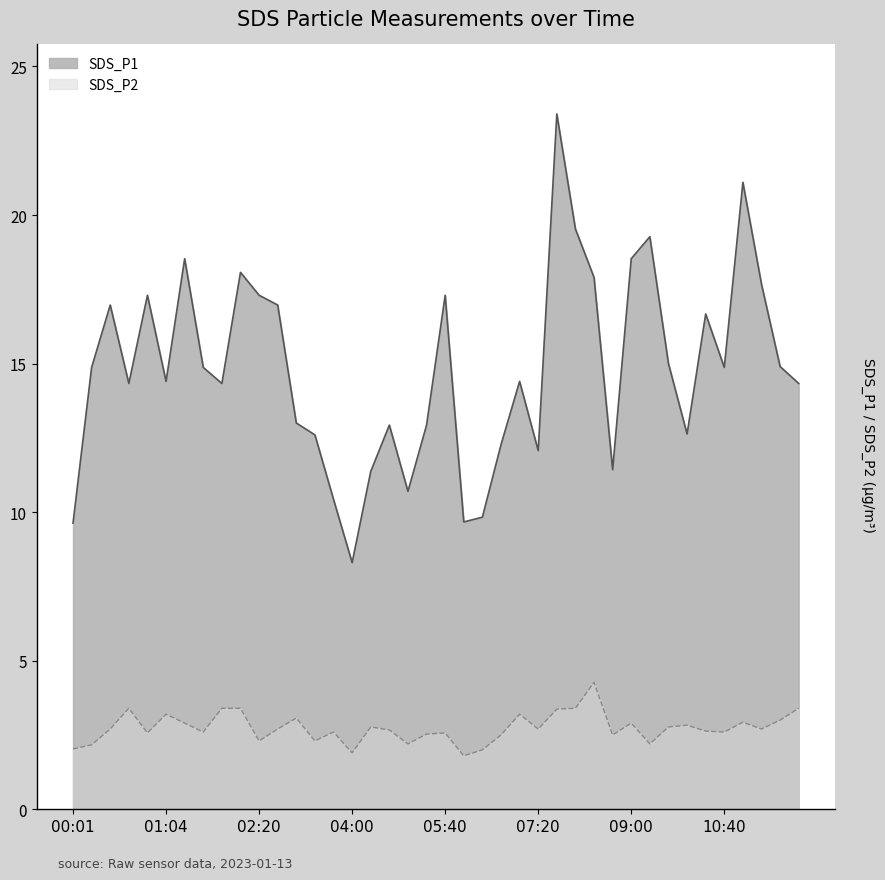

The SDS_P2 series shows 3.1 at 03:00. True or false?

True